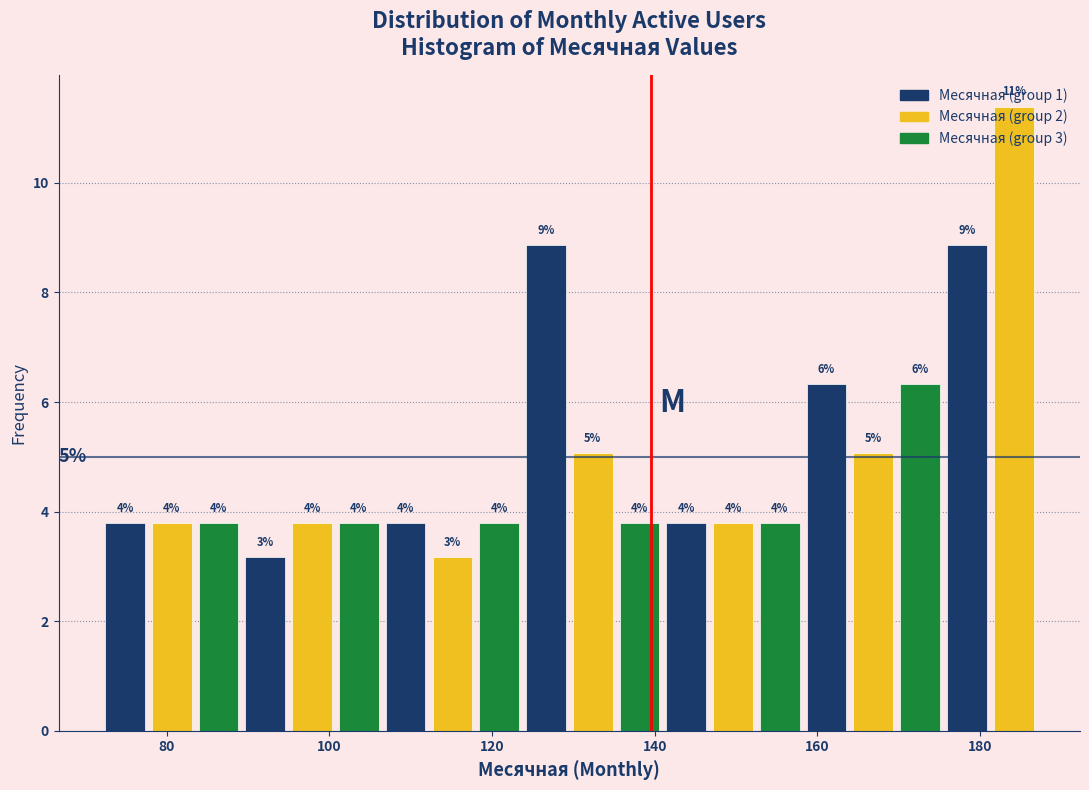

Around what value on the x-axis is the tallest bar? Give the approximate position of its centre, as read against the axis.

184